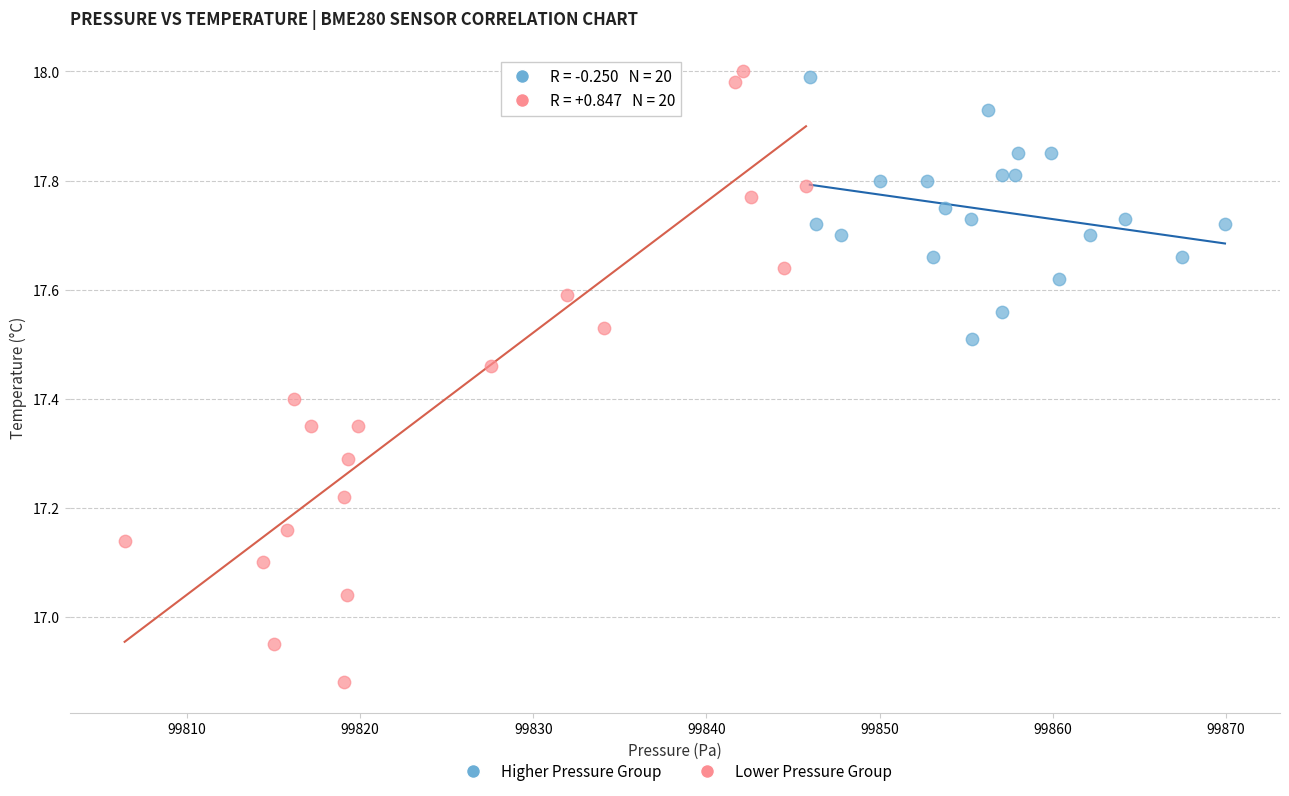

Which series contains the lowest Y value?

Lower Pressure Group